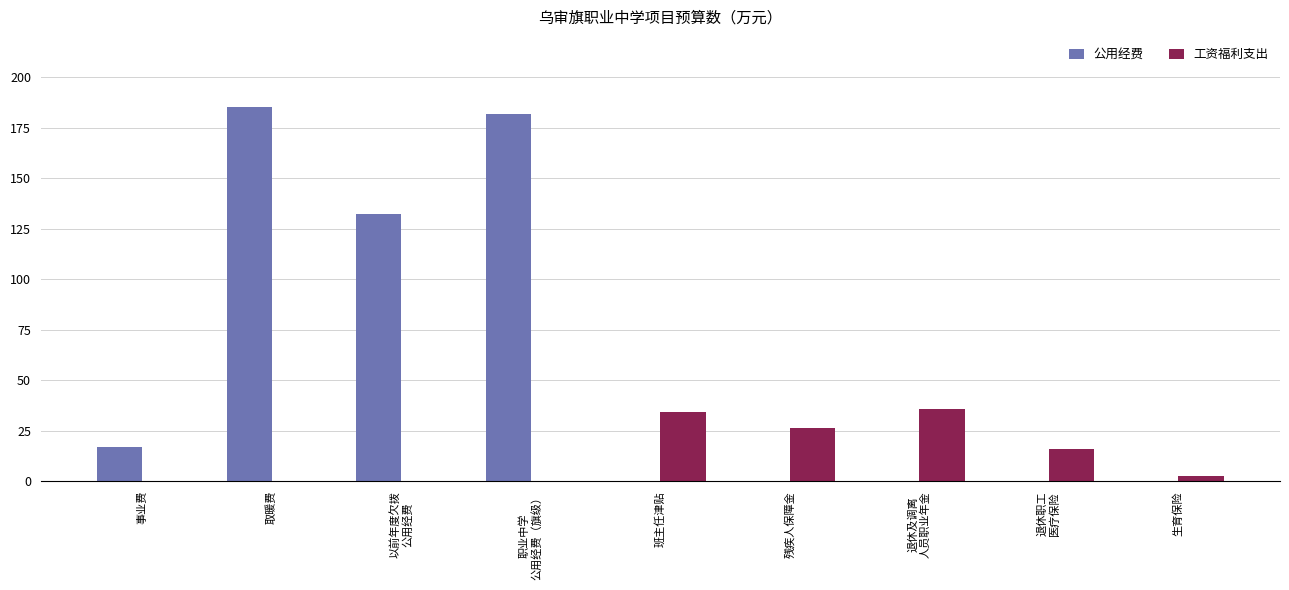

How many data points does each series have?

9